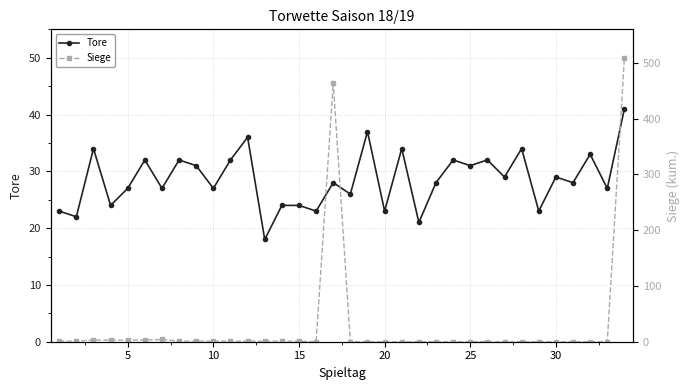

At how many categories does at least one series exceed 413?

2